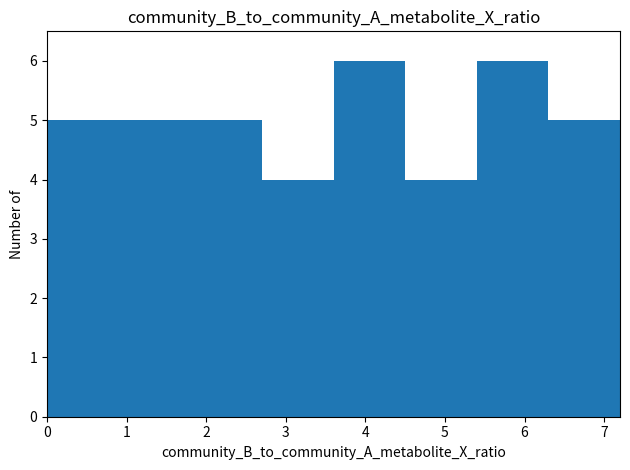

How tall is the bar that spans 6.3 to 7.2 on the x-axis? Neither the bar edges nor the heights are printed on the chart, so give them approximately, as read against the axes.

5